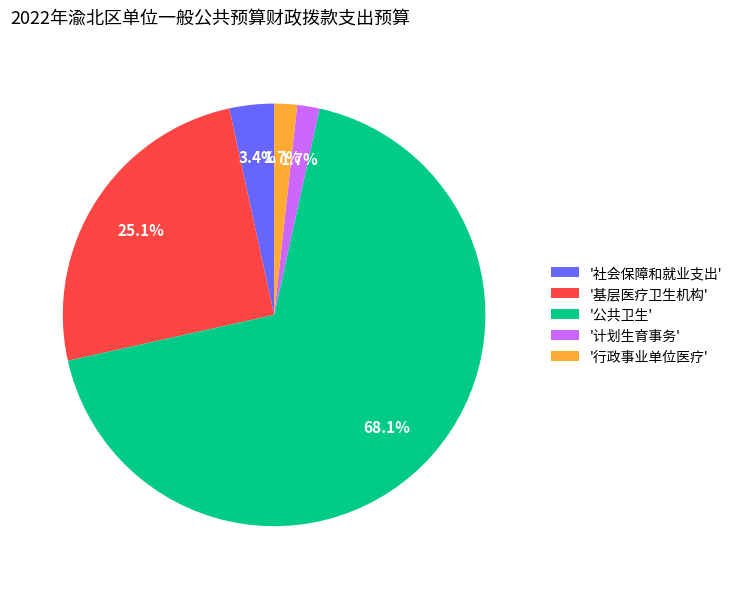

What is the largest slice in the pie chart?

'公共卫生'